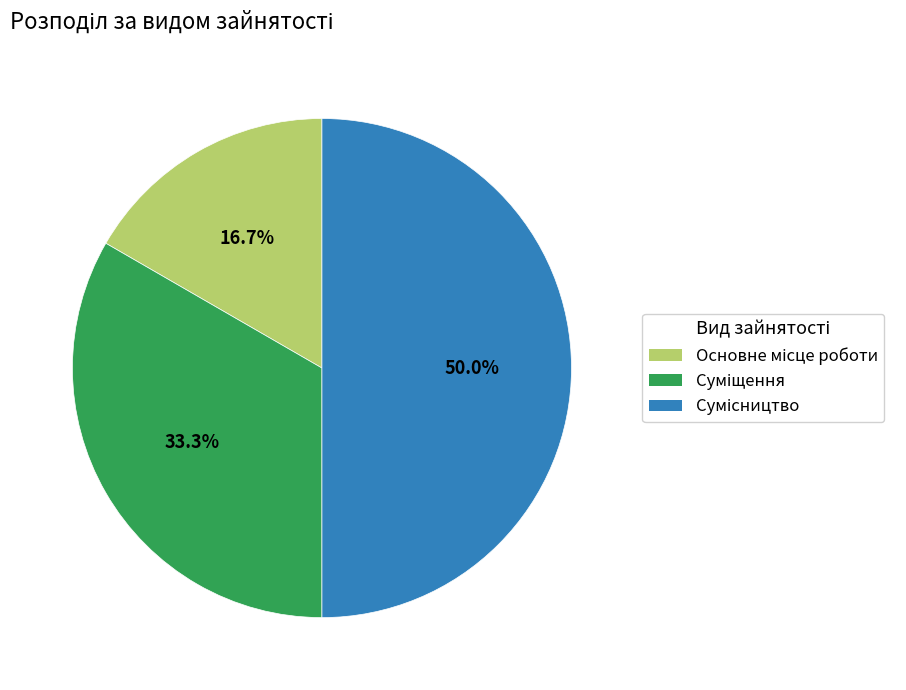

To the nearest percent, what percentage of the pie is Сумісництво?

50%